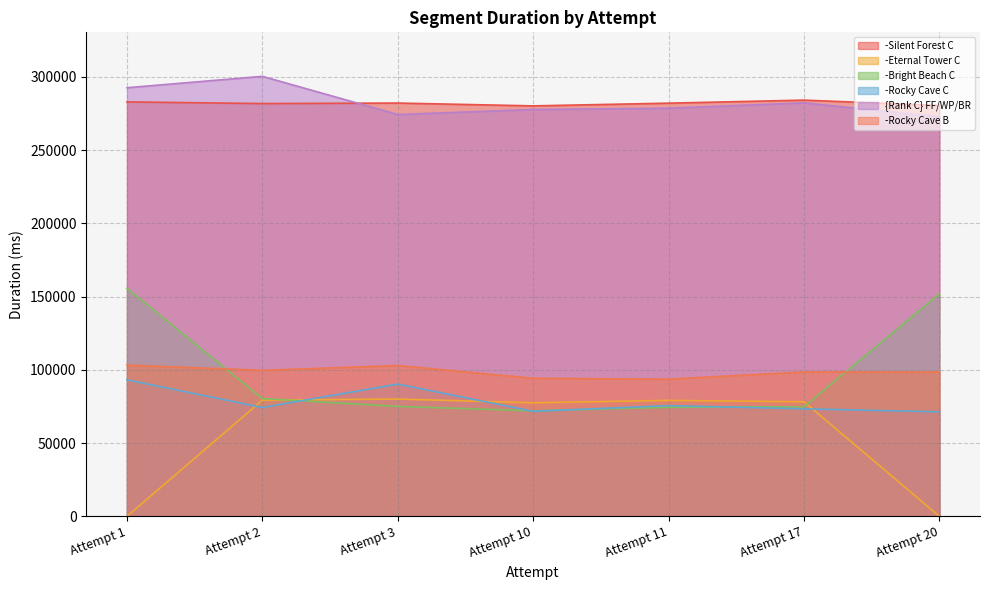

What is the difference between the maximum and minimum values in the -Bright Beach C series?

83607